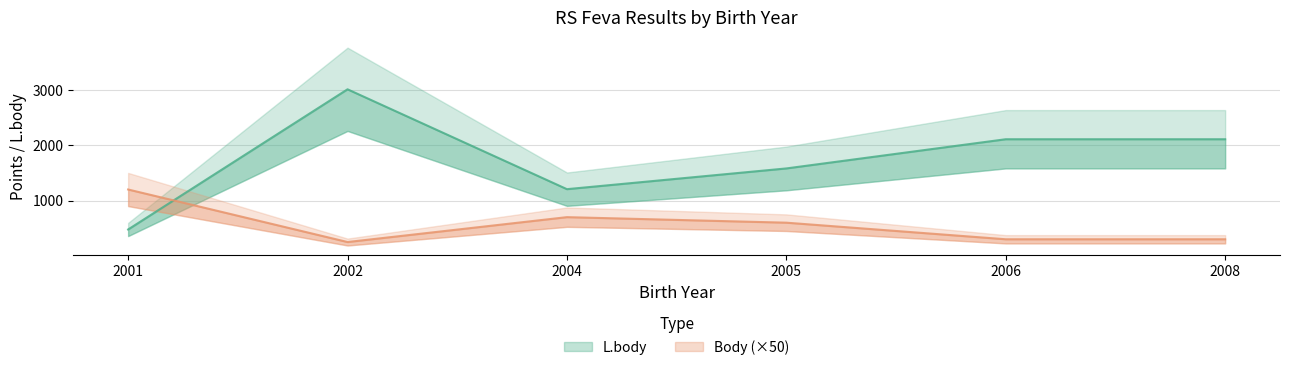

How many categories are shown in the chart?

6